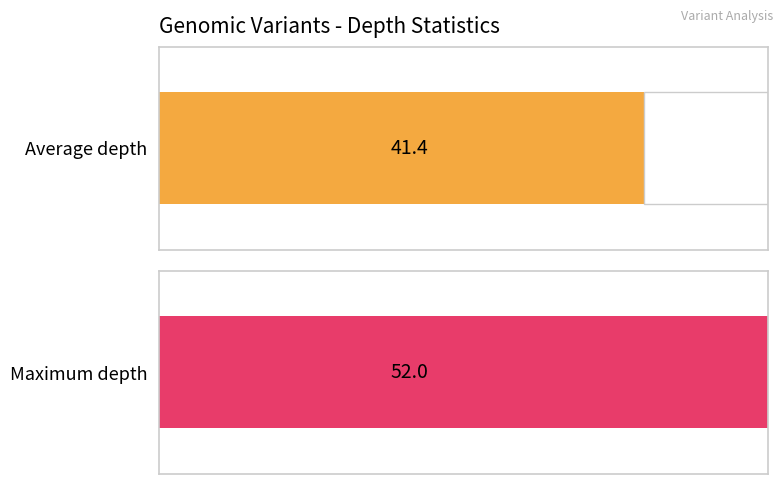

At T, list the series in order from smallest to largest.

Average depth, Max depth